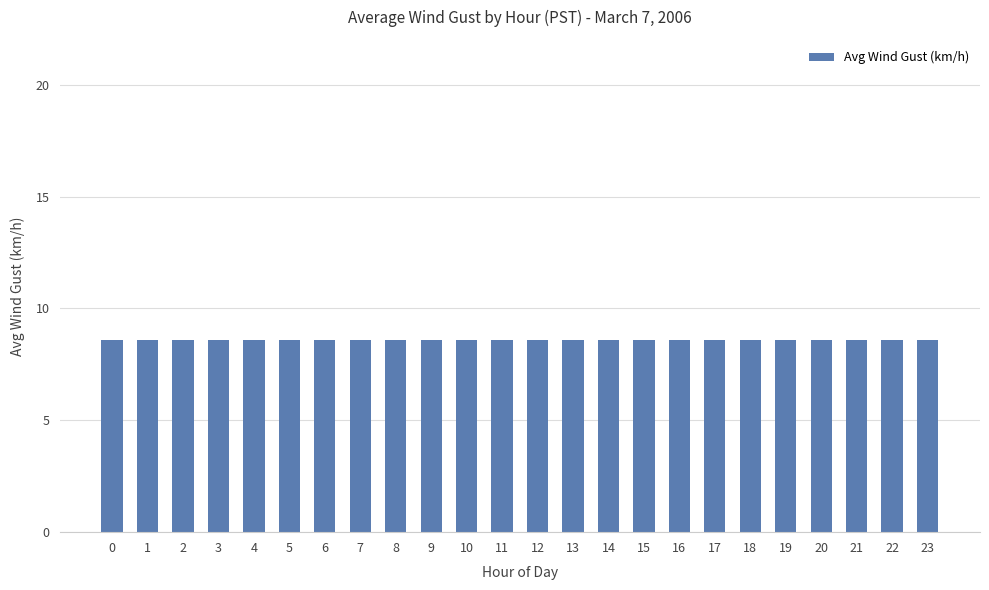

List the labels in order of value, largest first.

5, 16, 8, 11, 22, 3, 15, 6, 21, 10, 2, 14, 7, 20, 12, 17, 0, 9, 19, 13, 23, 1, 4, 18